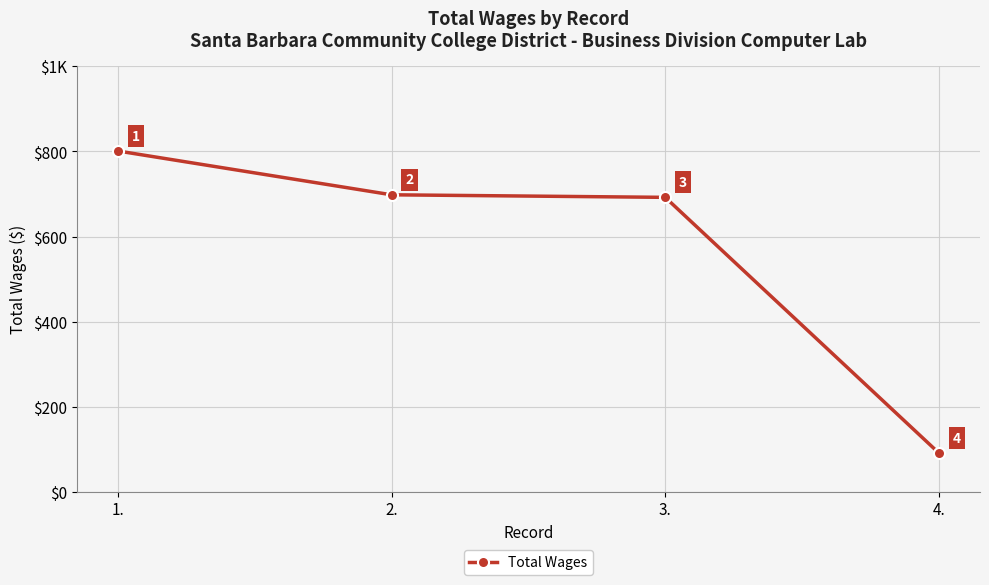

Reading left to right, extract all data points from this chart.

1.=801	2.=698	3.=692	4.=91